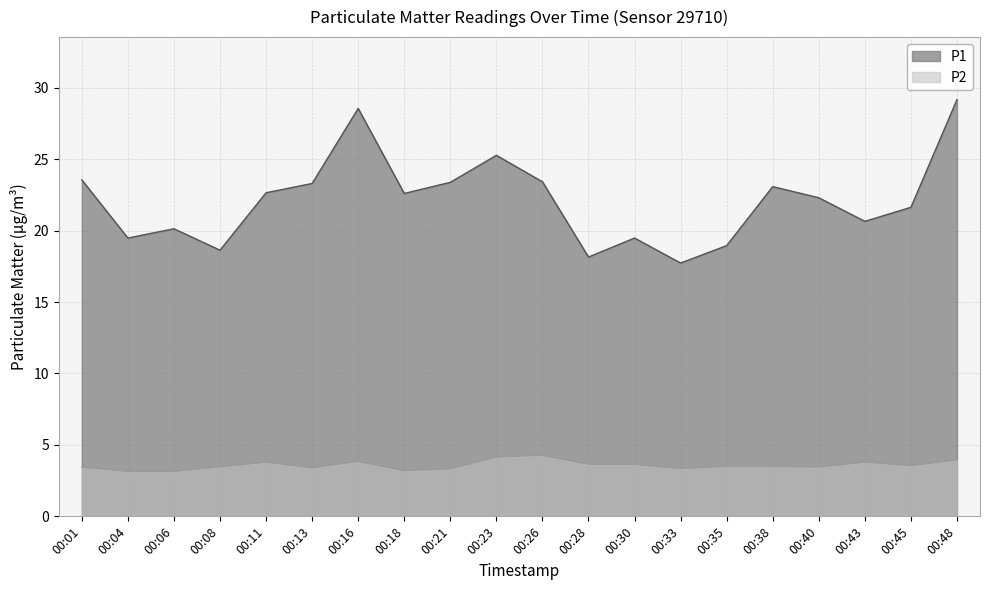

True or false: P2 has a value of 3.8 at 00:11.

True